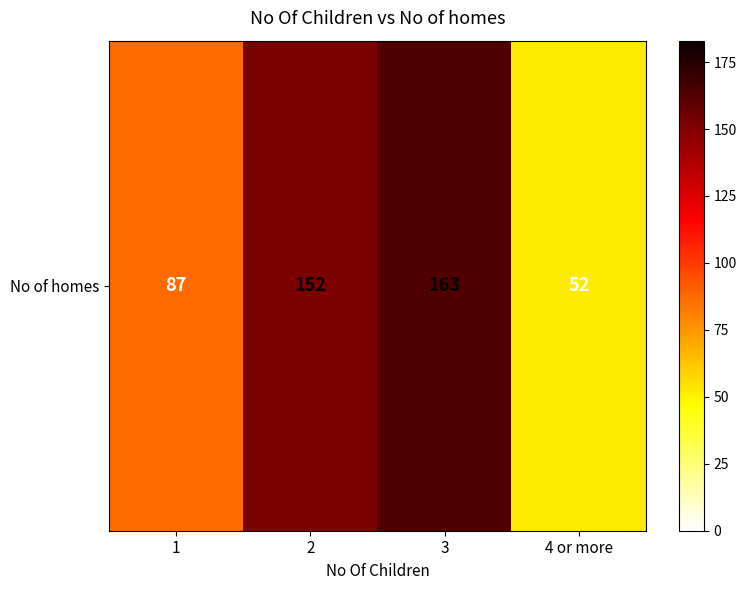

The chart shows a value of 87 at 1. True or false?

True